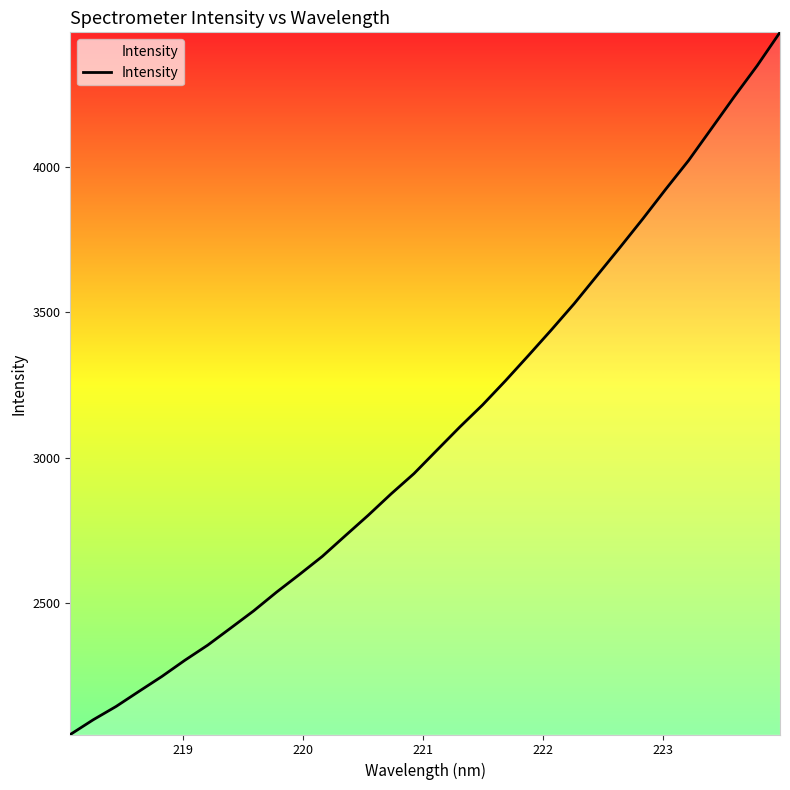

What is the greatest value displayed?

4462.9